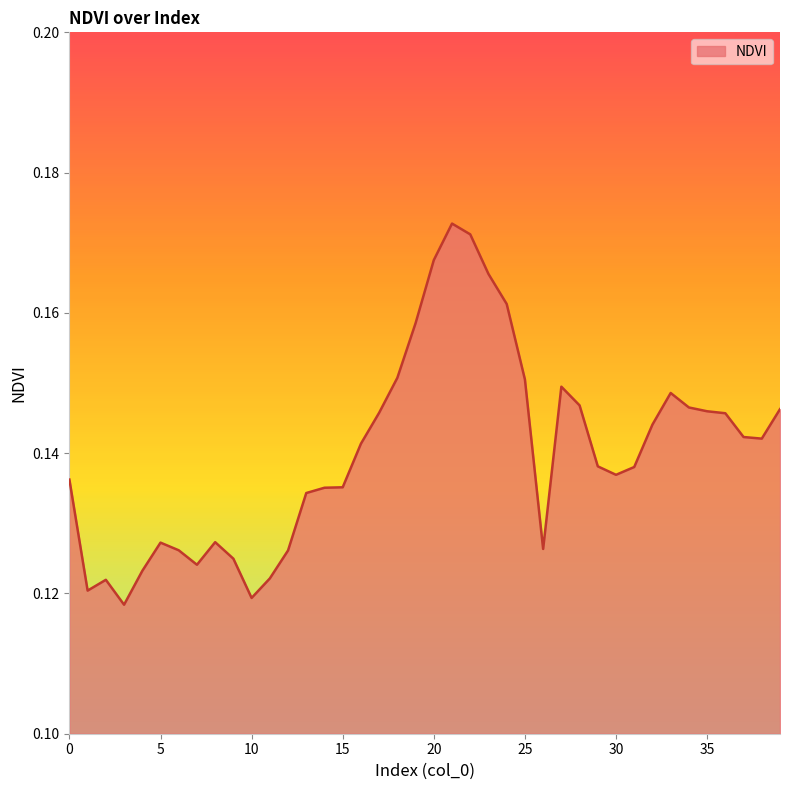

How many lines are shown in the chart?

1